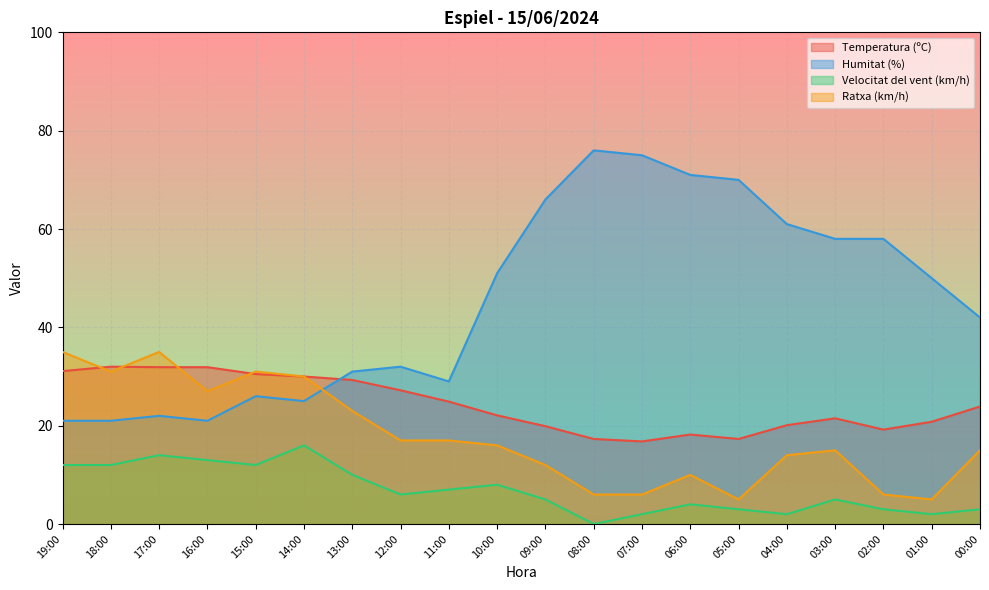

At which label does Temperatura (ºC) reach its minimum?

07:00